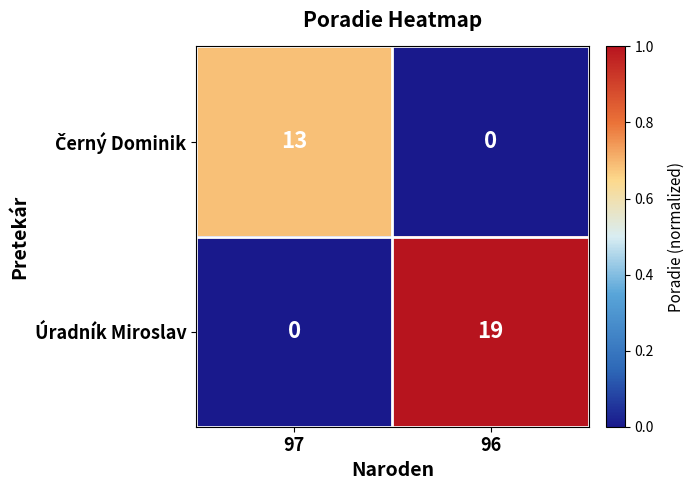

Between 97 and 96, which series saw the biggest shift?

Úradník Miroslav